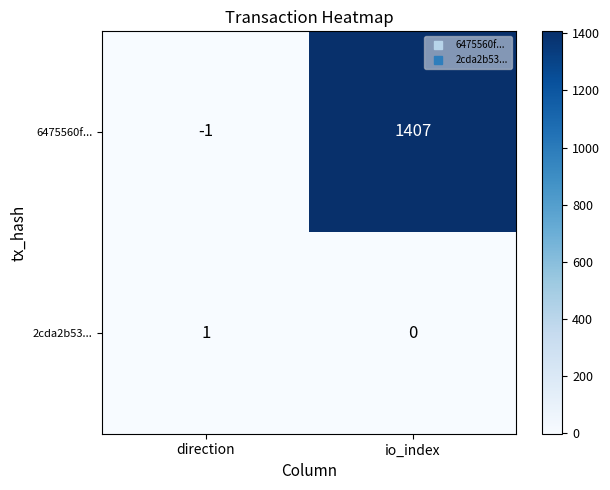

The 2cda2b53... series shows 0 at io_index. True or false?

True